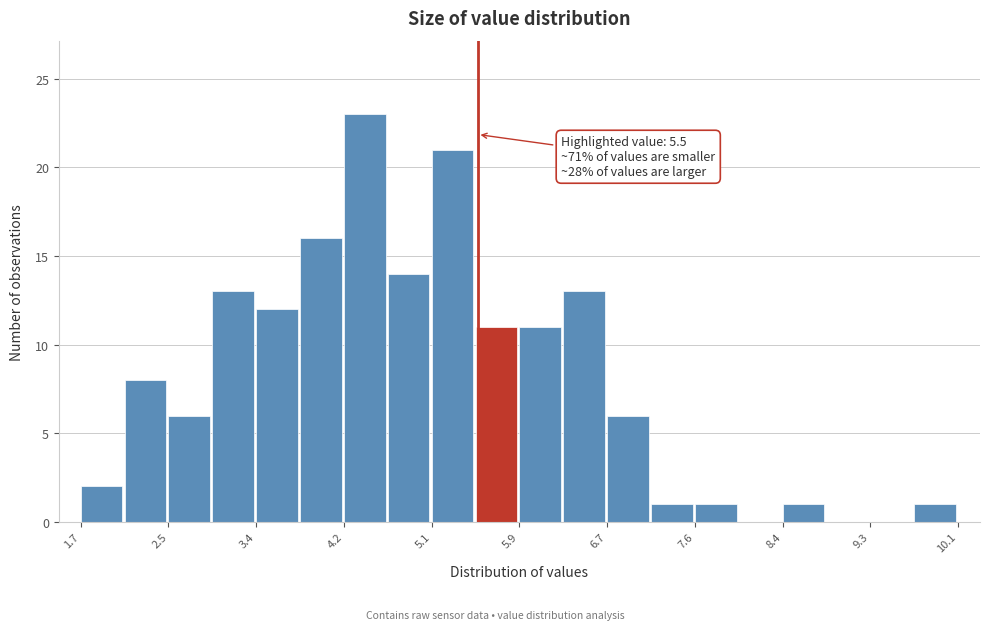

Which range on the x-axis has the tallest bar?

4.22 to 4.64